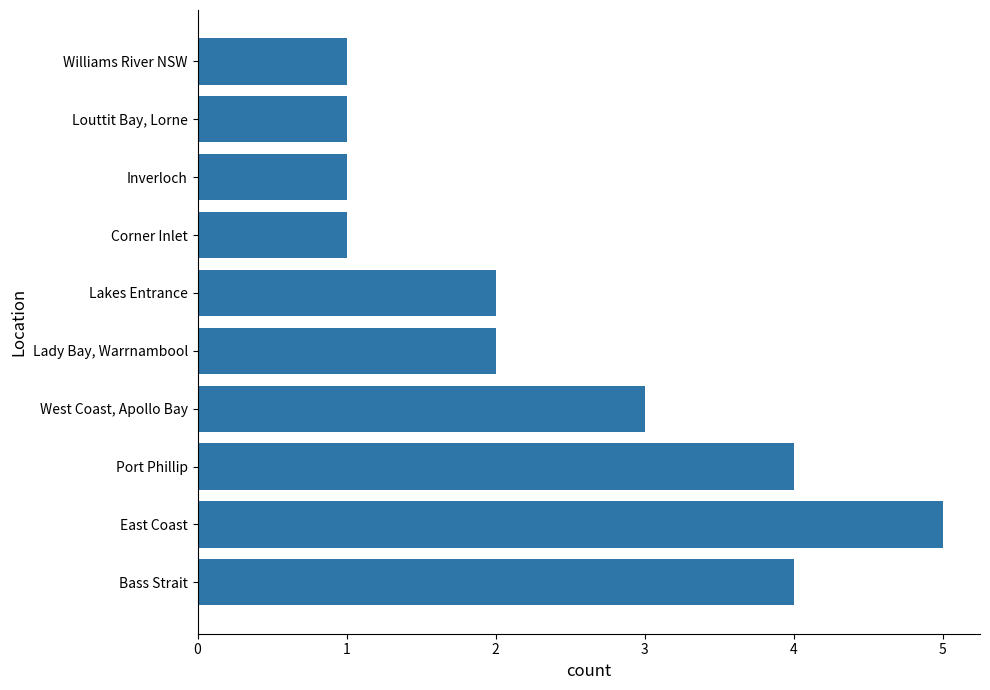

What is the maximum value shown in the chart?

5